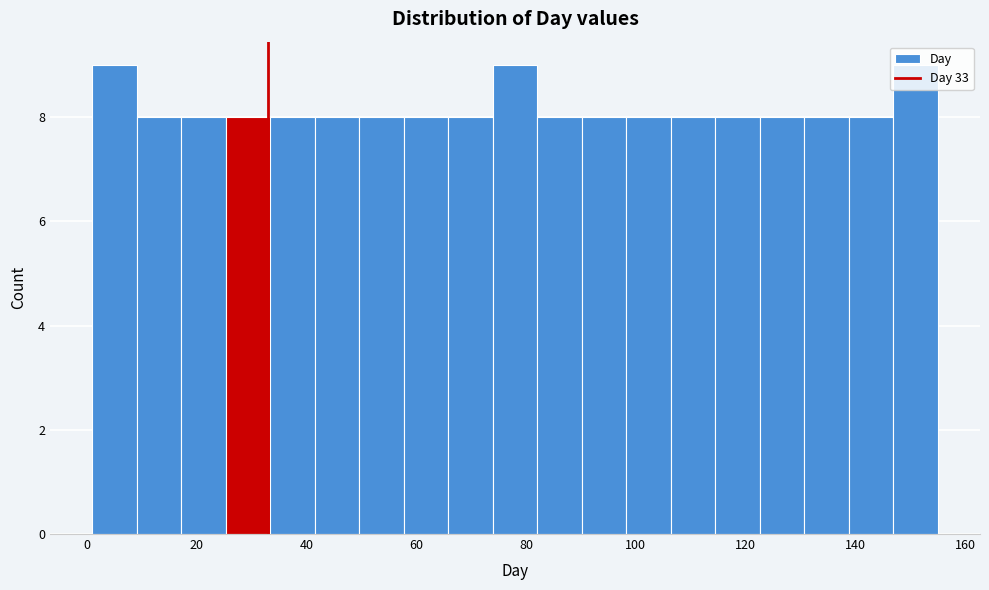

Reading left to right, transcribe this chart: for each bar, give the range it covers on the x-axis and its height. Neither the bar edges nor the heights are printed on the chart, so give them approximately, as read against the axes.

2 to 10: 9
10 to 18: 8
18 to 26: 8
26 to 34: 8
34 to 42: 8
42 to 50: 8
50 to 58: 8
58 to 66: 8
66 to 74: 8
74 to 82: 9
82 to 90: 8
90 to 98: 8
98 to 106: 8
106 to 114: 8
114 to 122: 8
122 to 130: 8
130 to 138: 8
138 to 146: 8
146 to 156: 9